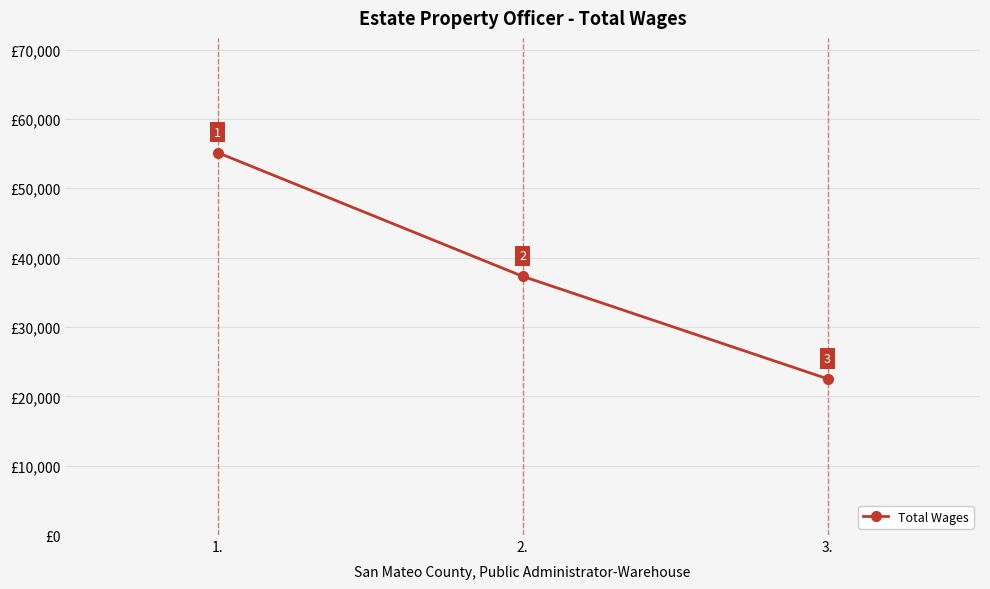

Reading left to right, what are all the values shown in this chart?

1.=55141	2.=37308	3.=22525